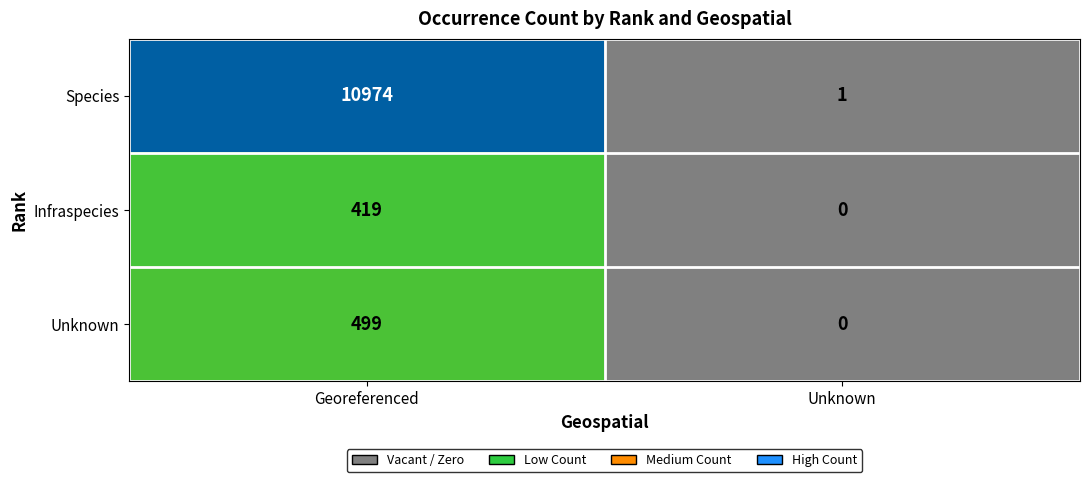

Reading left to right, transcribe all the data shown in this chart.

Species: Georeferenced=10974	Unknown=1
Infraspecies: Georeferenced=419	Unknown=0
Unknown: Georeferenced=499	Unknown=0